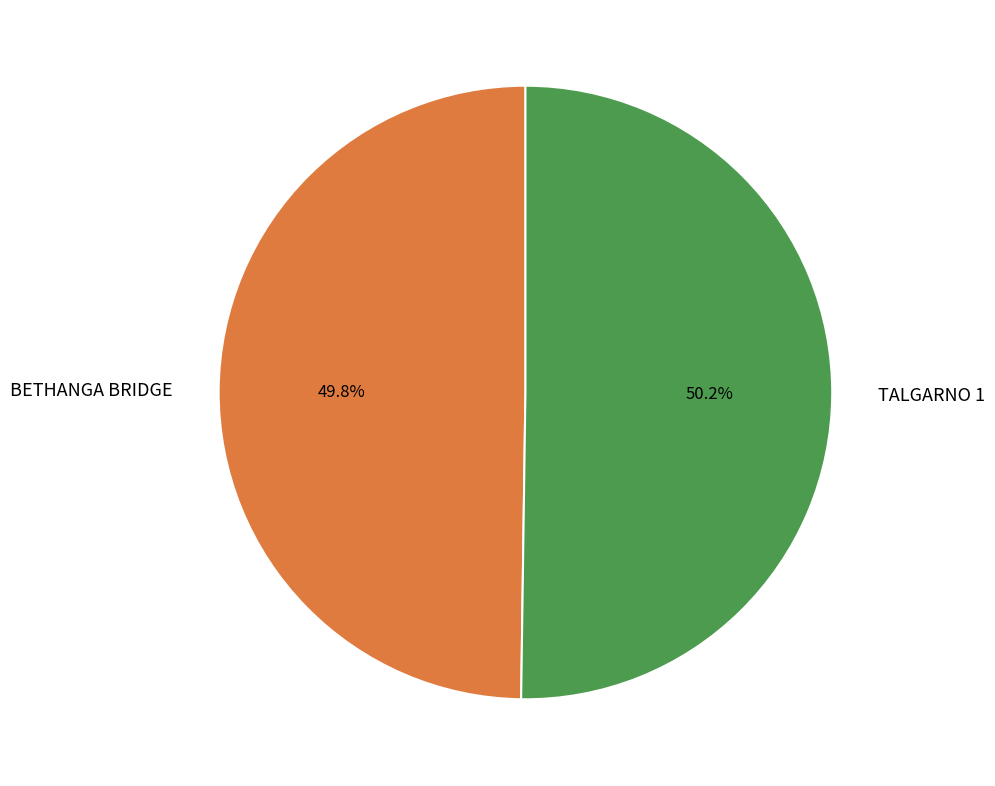

What percentage do BETHANGA BRIDGE and TALGARNO 1 together represent?

100.0%